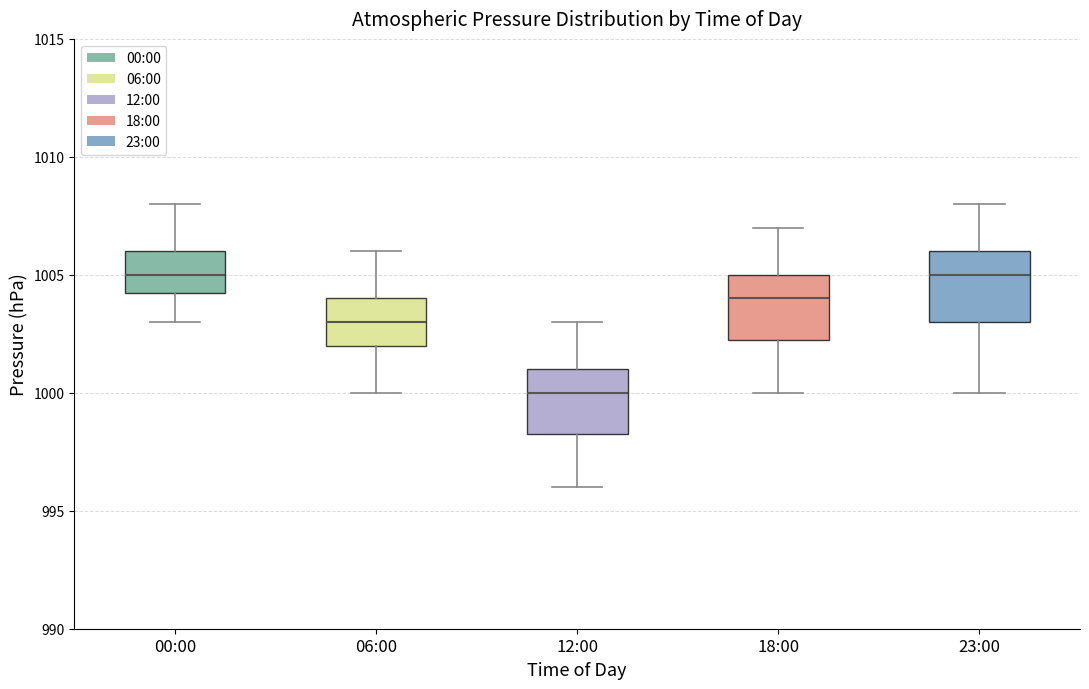

Reading left to right, read every box against the y-axis: the position of its median line, the range the box covers, and the ends of its whiskers. The values are not printed on the chart, so give them approximately, as read against the axis.

00:00: median 1005.0, box 1004.5 to 1006.0, whiskers 1003.0 to 1008.0
06:00: median 1003.0, box 1002.0 to 1004.0, whiskers 1000.0 to 1006.0
12:00: median 1000.0, box 998.5 to 1001.0, whiskers 996.0 to 1003.0
18:00: median 1004.0, box 1002.5 to 1005.0, whiskers 1000.0 to 1007.0
23:00: median 1005.0, box 1003.0 to 1006.0, whiskers 1000.0 to 1008.0